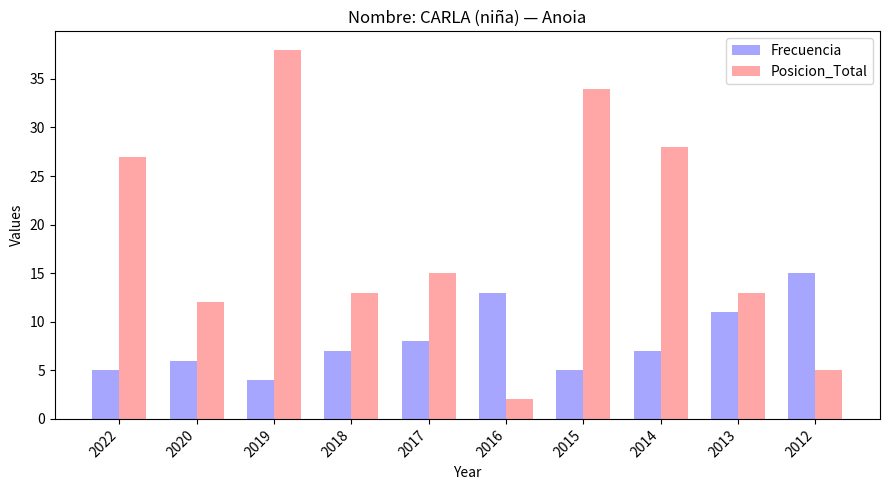

List the series in order of their peak value, lowest first.

Frecuencia, Posicion_Total